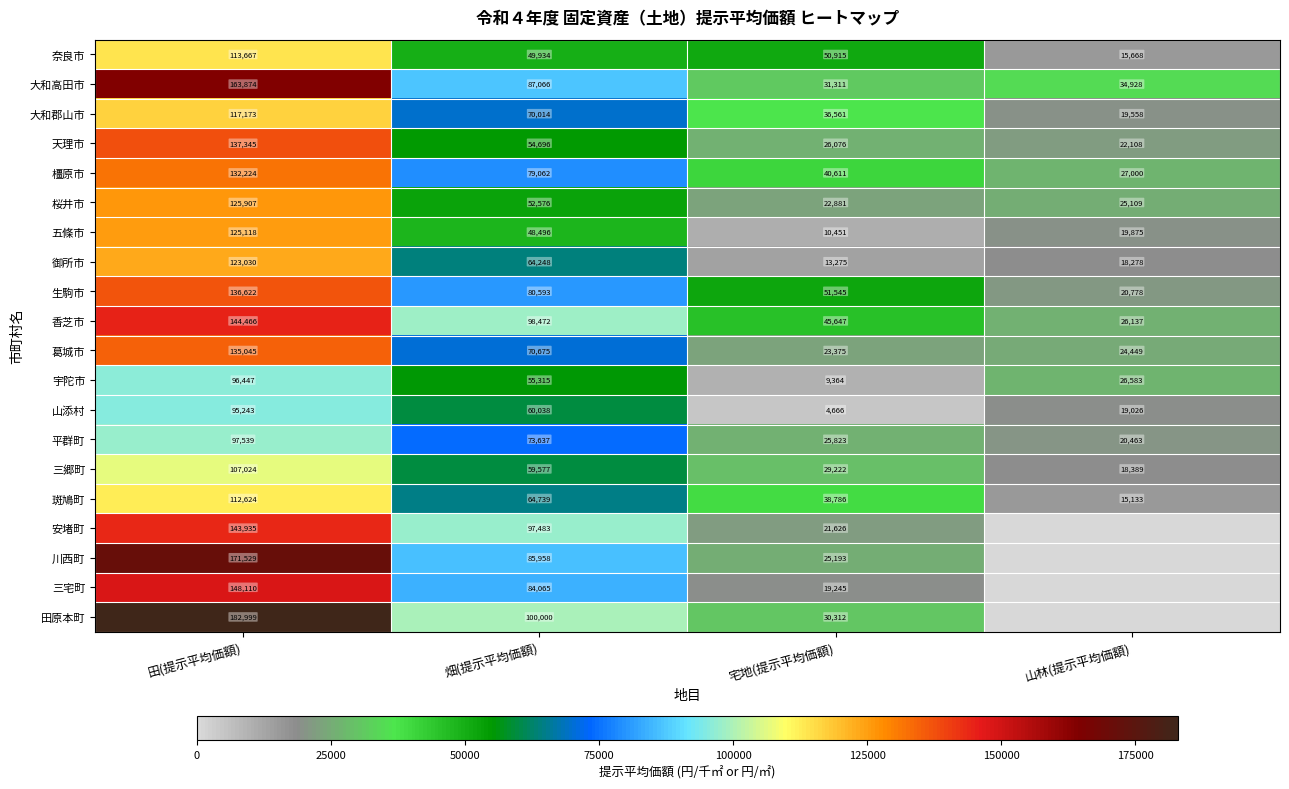

Where is 天理市 nearest to the value 79726?

畑(提示平均価額)